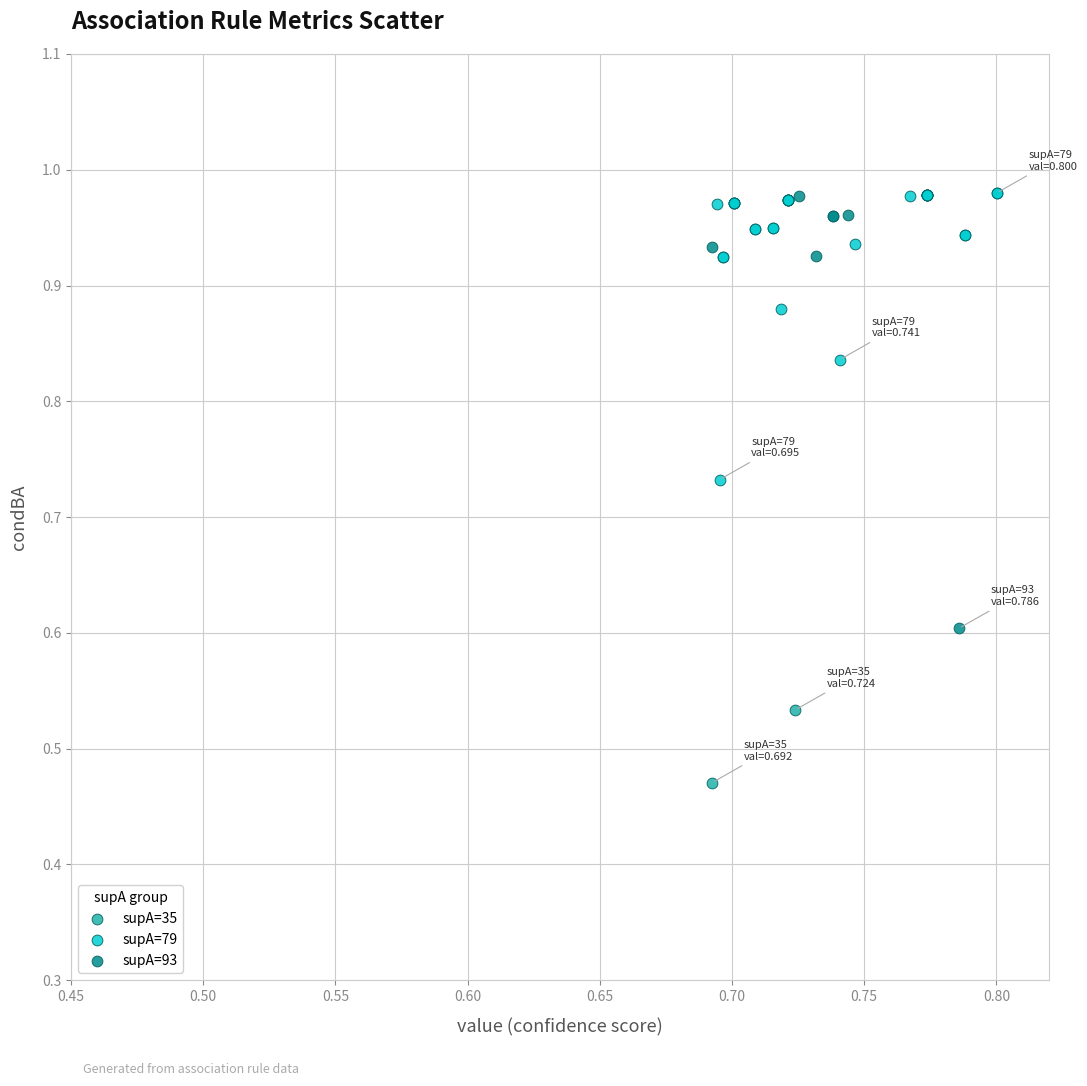

What are all the series names shown in the legend?

supA=35, supA=79, supA=93